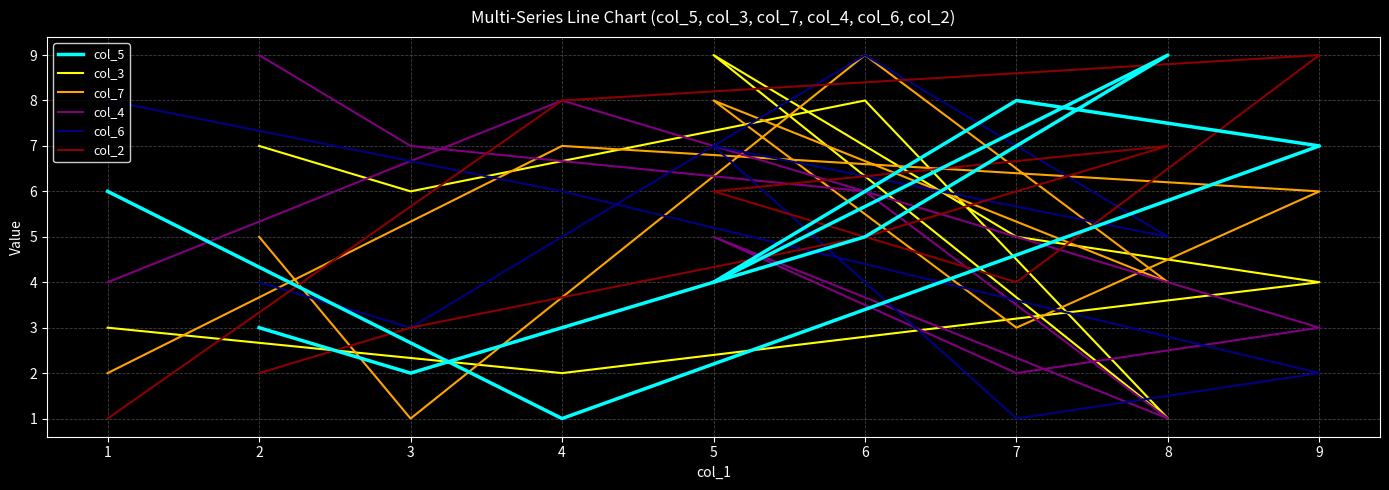

How many values in the col_3 series exceed 5?

4